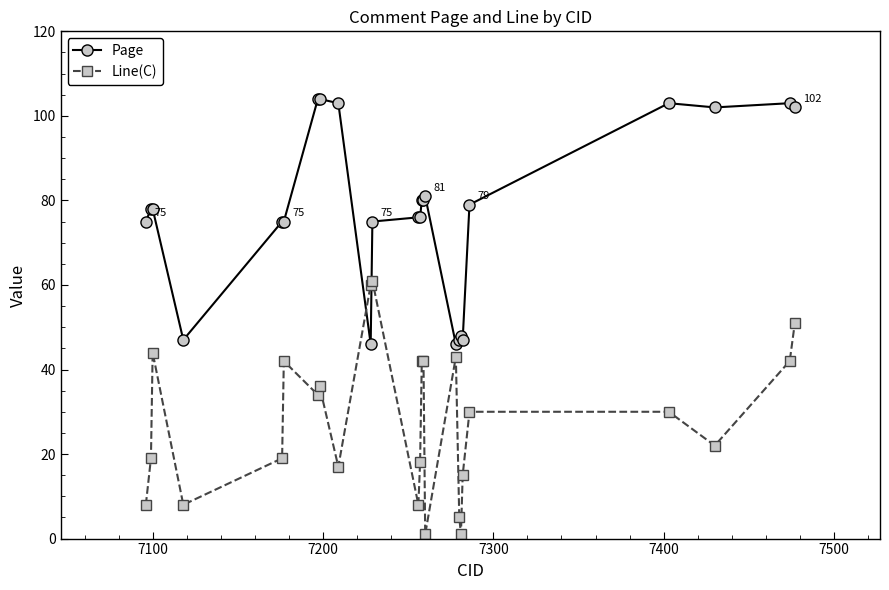

Which series has the widest spread of values?

Line(C)